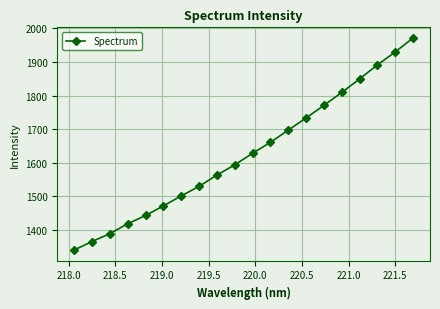

True or false: there are more than 2 points higher than both neighbors.

False